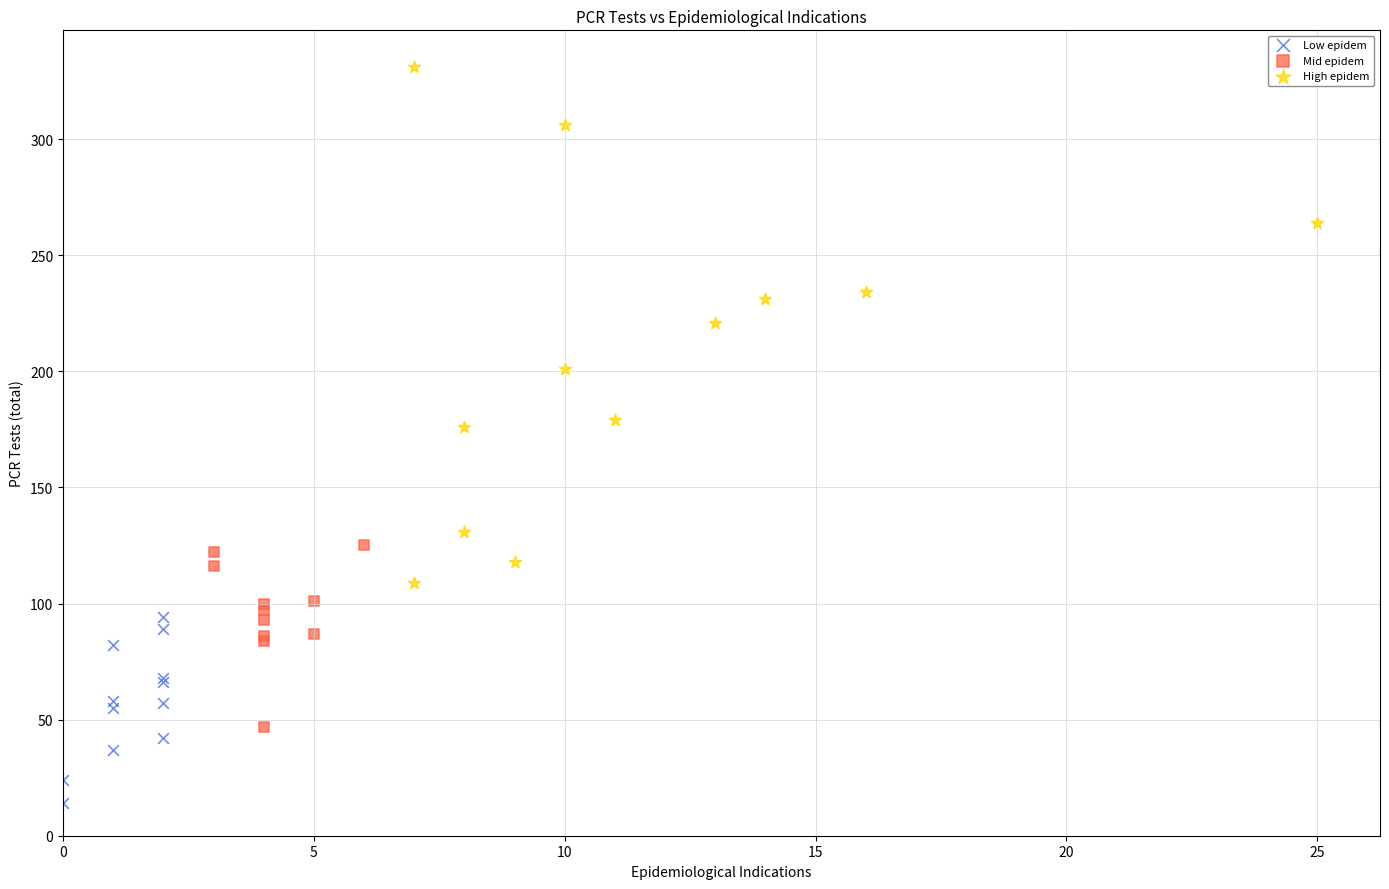

Which series reaches the minimum Y coordinate?

Low epidem